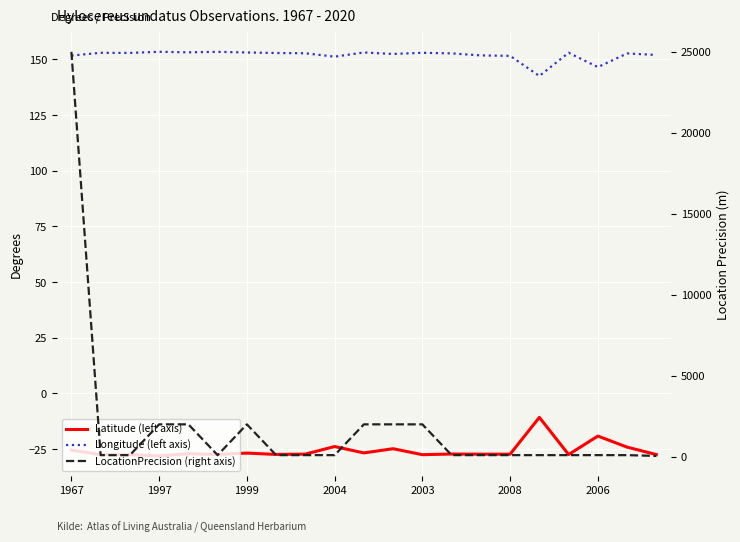

What is the difference between the maximum and minimum values in the Latitude (left axis) series?

17.3